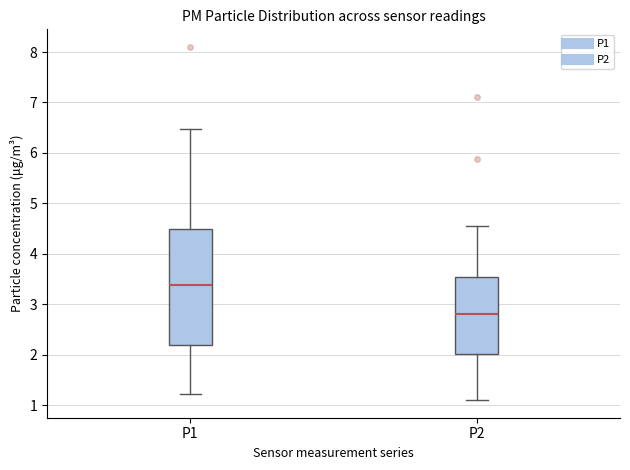

Which box has the lowest median line?

P2